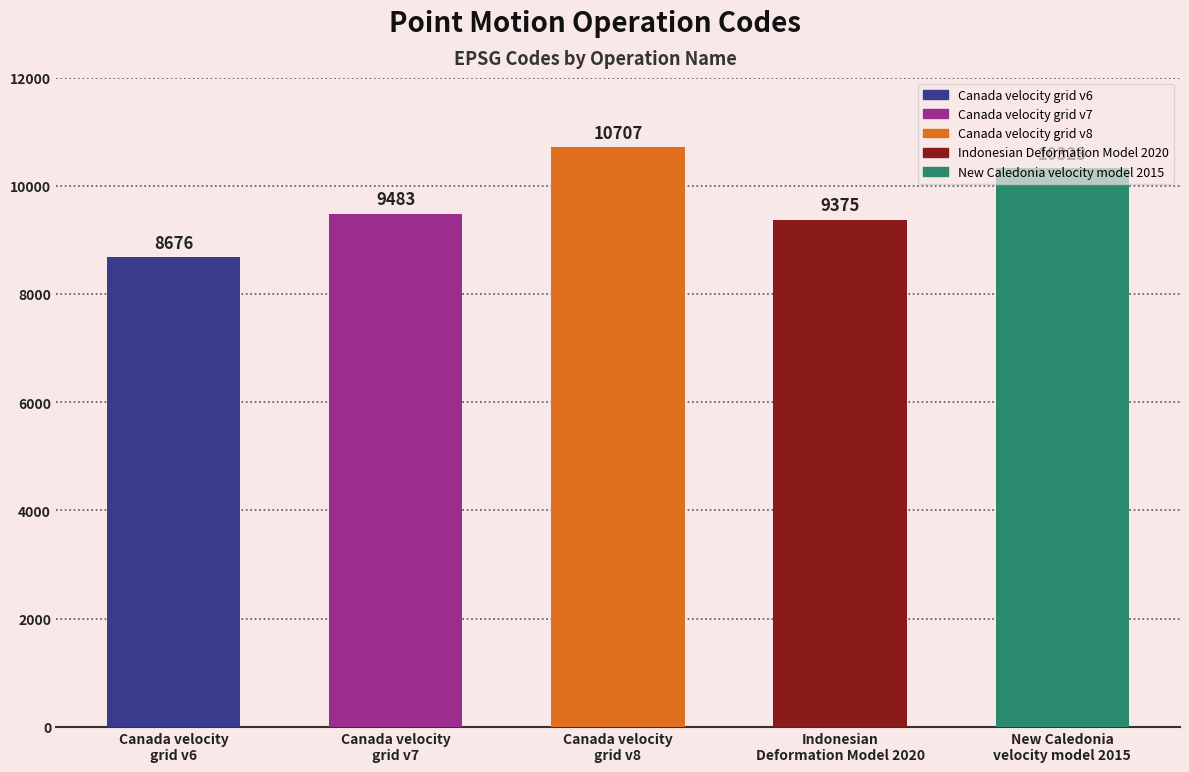

Approximately how many times larger is the value at New Caledonia
velocity model 2015 compared to Canada velocity
grid v7?

1.1